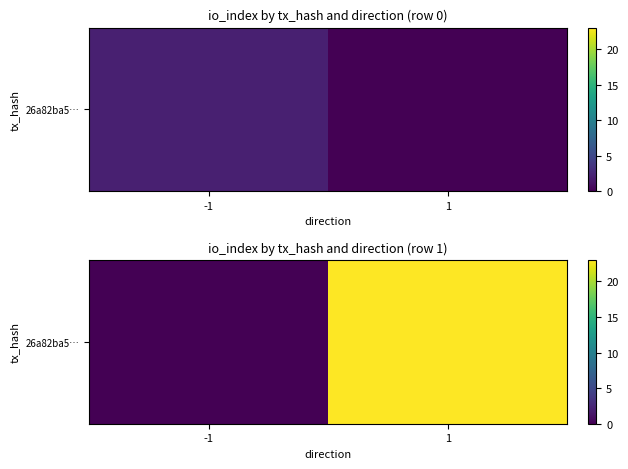

Rank the categories by value from highest to lowest.

1, -1